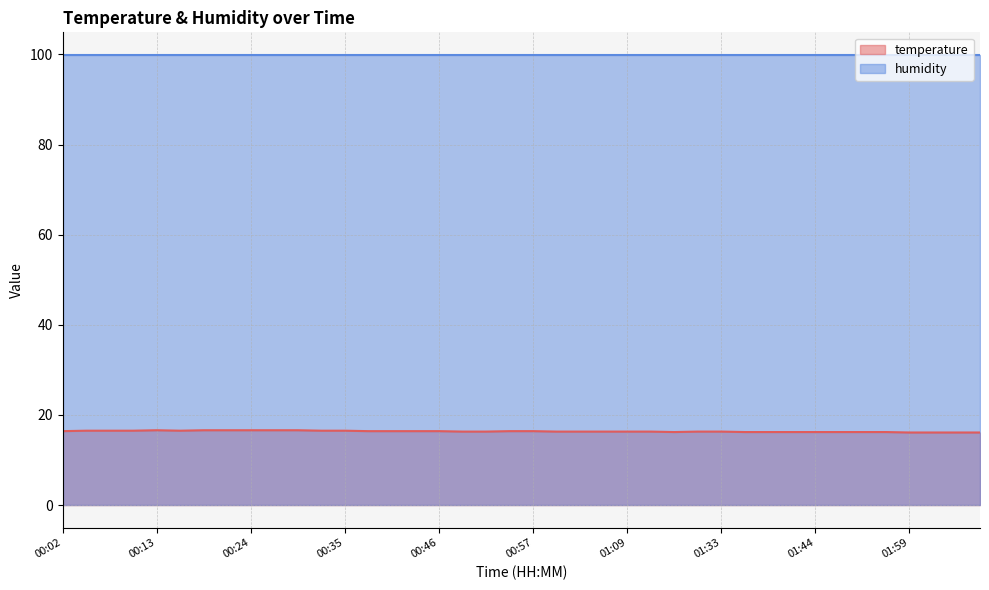

List the labels in order of value, largest first.

00:13, 00:18, 00:21, 00:24, 00:27, 00:30, 00:05, 00:07, 00:10, 00:16, 00:32, 00:35, 00:02, 00:38, 00:41, 00:43, 00:46, 00:54, 00:57, 00:49, 00:52, 01:00, 01:03, 01:06, 01:09, 01:15, 01:30, 01:33, 01:21, 01:36, 01:39, 01:41, 01:44, 01:47, 01:50, 01:56, 01:59, 02:02, 02:05, 02:08